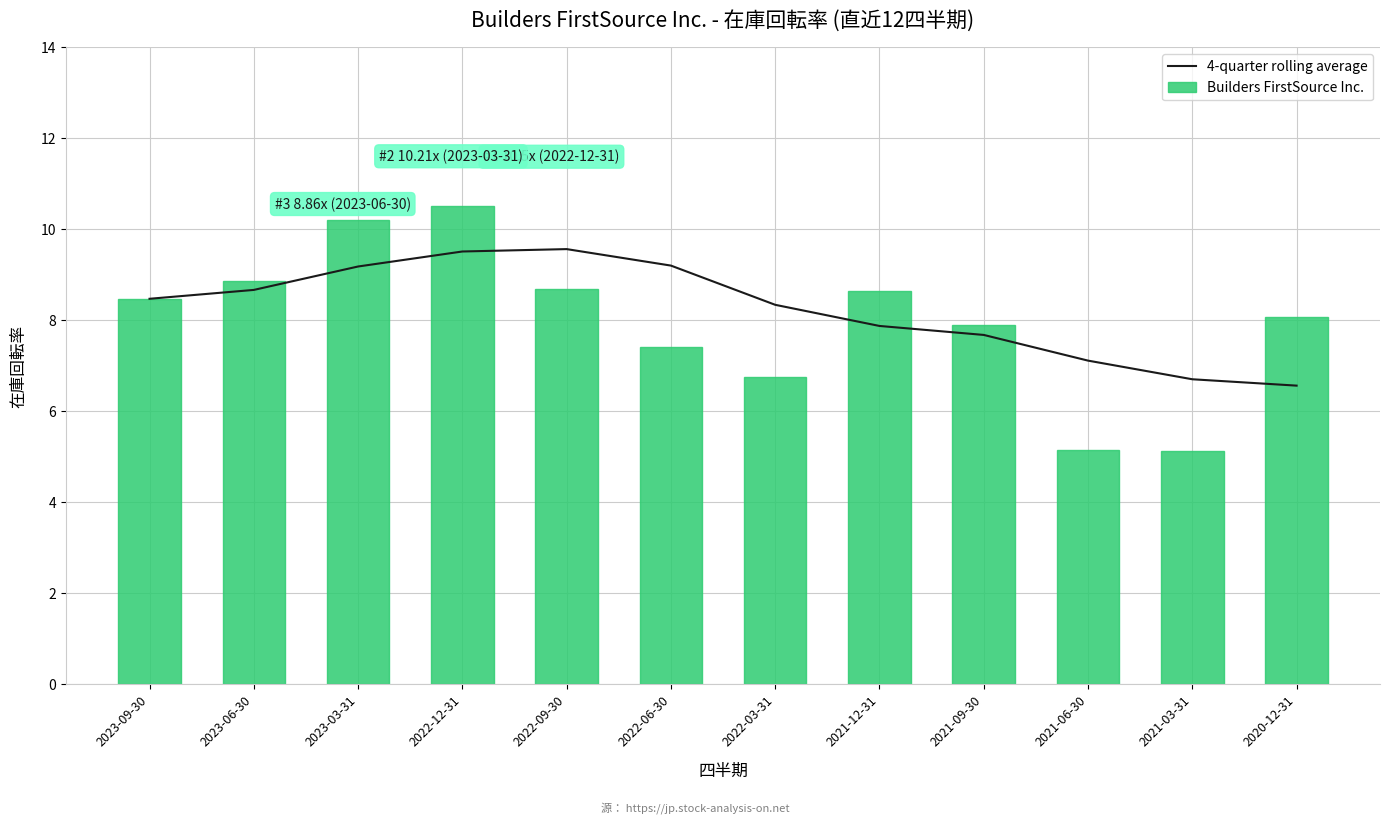

Rank the series by their average value, from lowest to highest.

Builders FirstSource Inc., 4-quarter rolling average